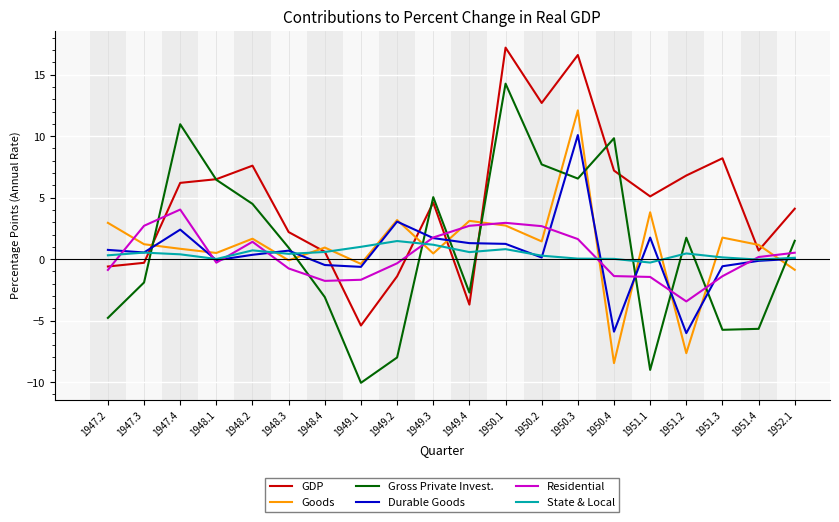

True or false: GDP has more than 1 points higher than both neighbors.

True